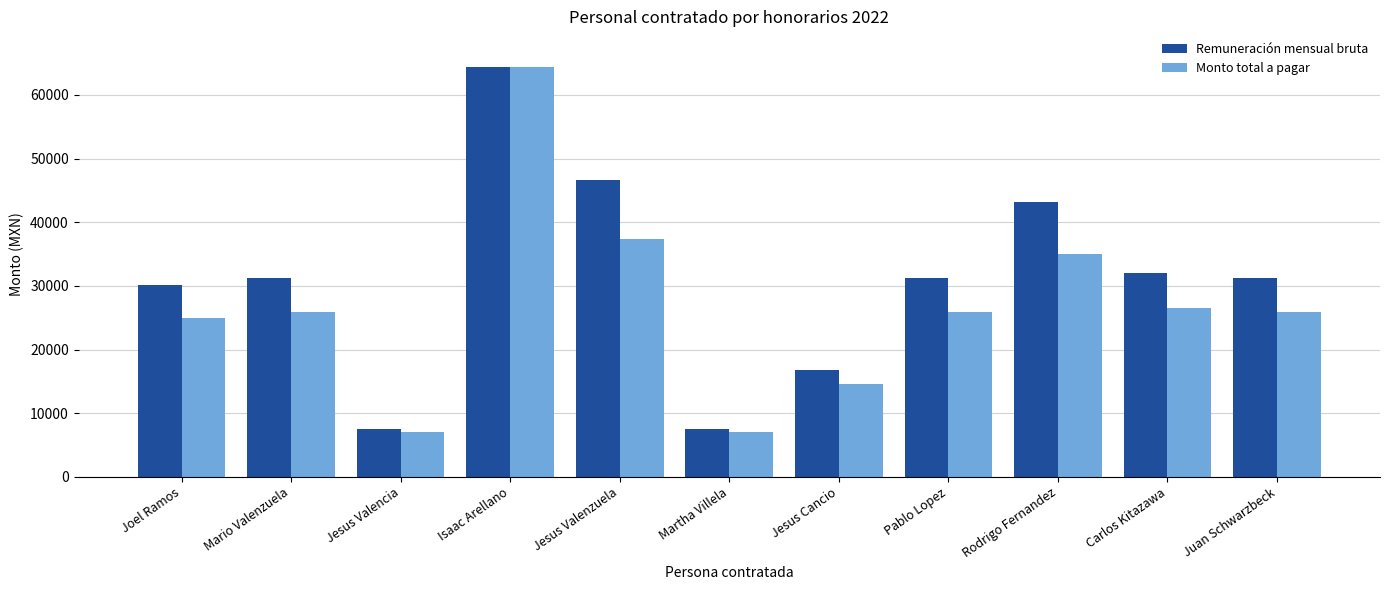

True or false: Monto total a pagar has a value of 22549 at Jesus Cancio.

False